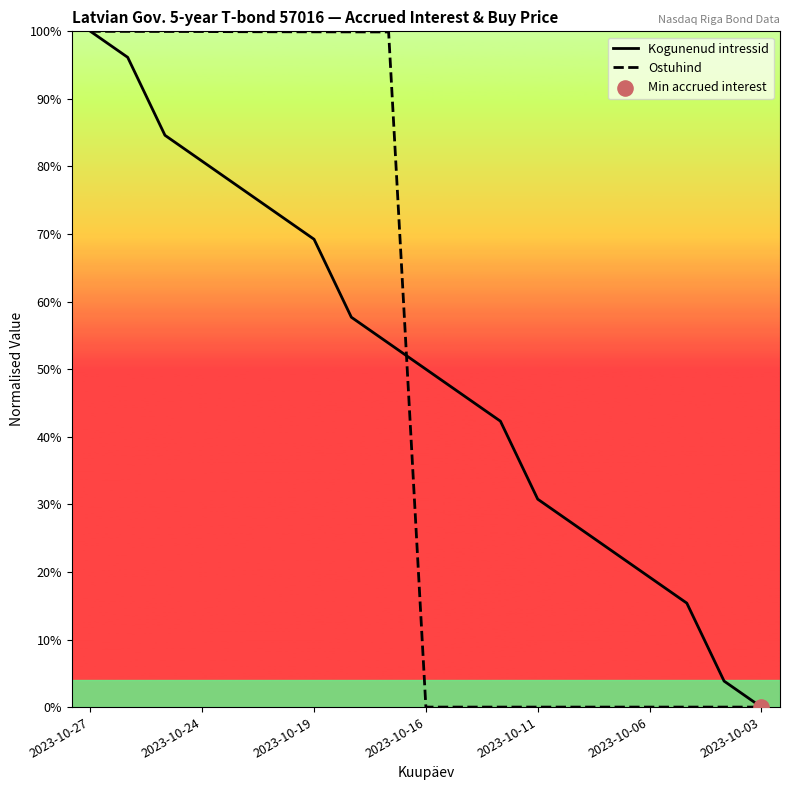

Which series reaches the minimum Y coordinate?

Kogunenud intressid